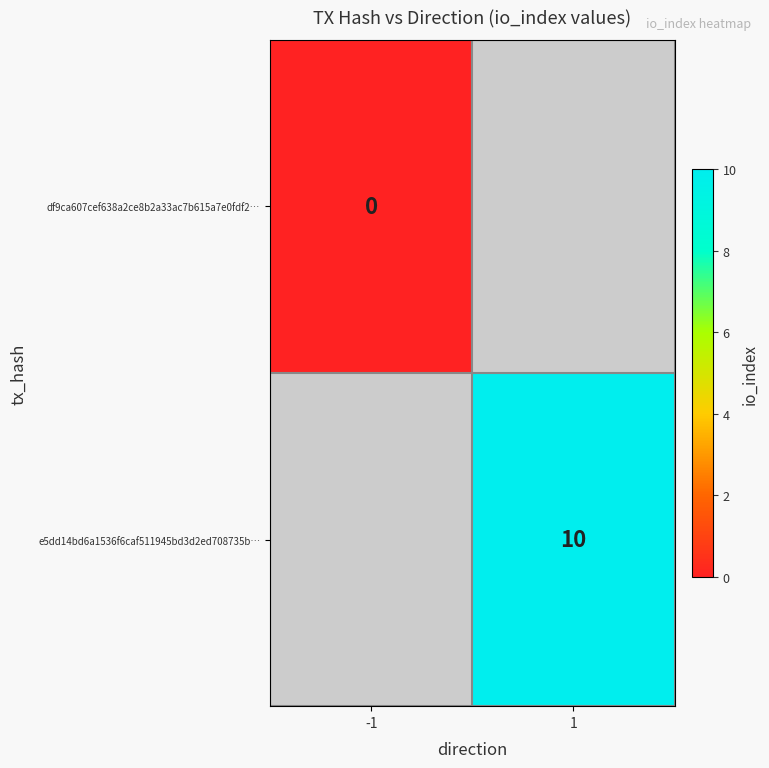

Is it true that e5dd14bd6a1536f6caf511945bd3d2ed708735b… equals 10 at 1?

True